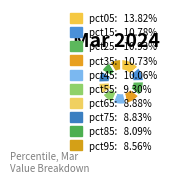

How many slices are in this pie chart?

10